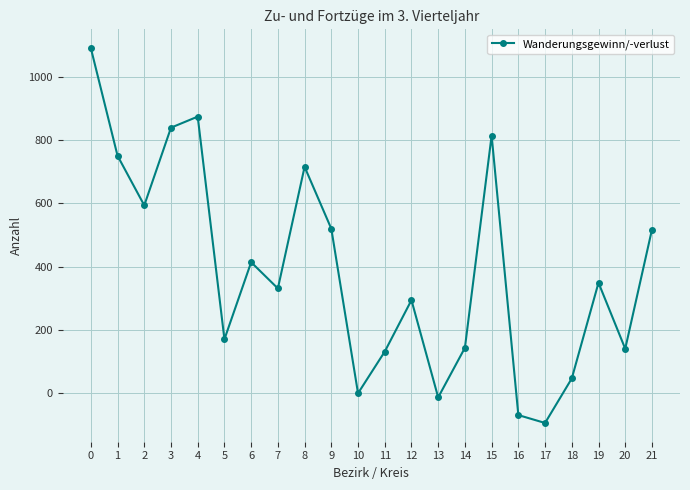

What is the sum of all values?

8558